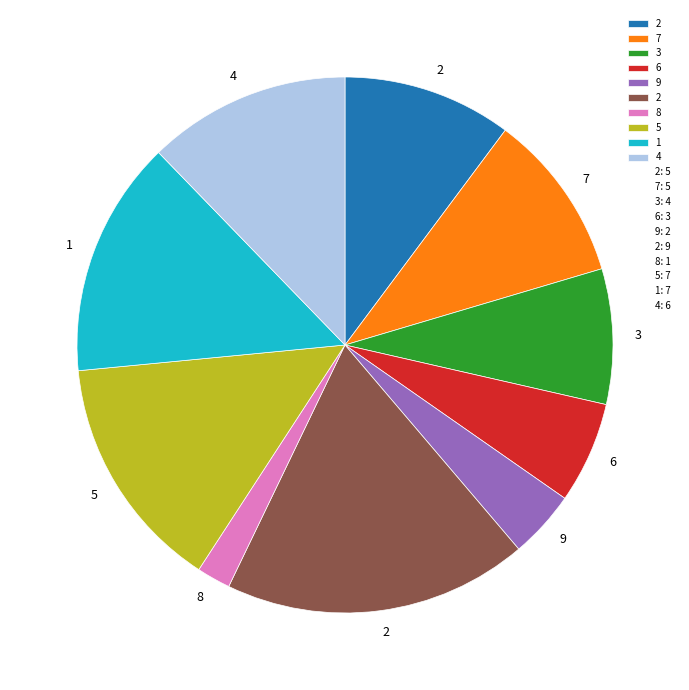

Is there a majority slice in this chart?

No